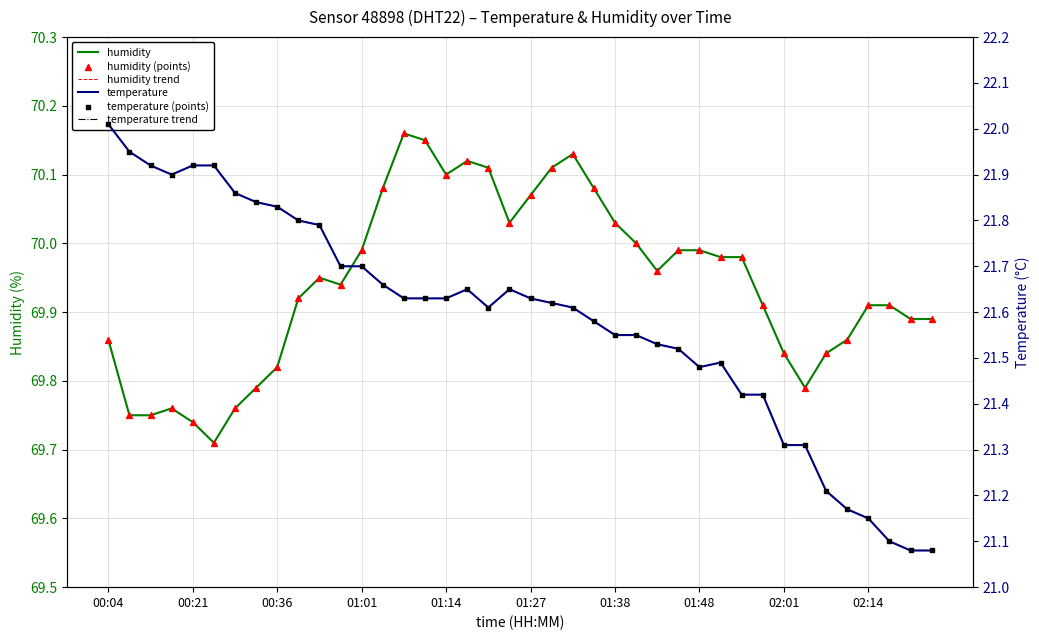

At how many categories does at least one series exceed 22?

40